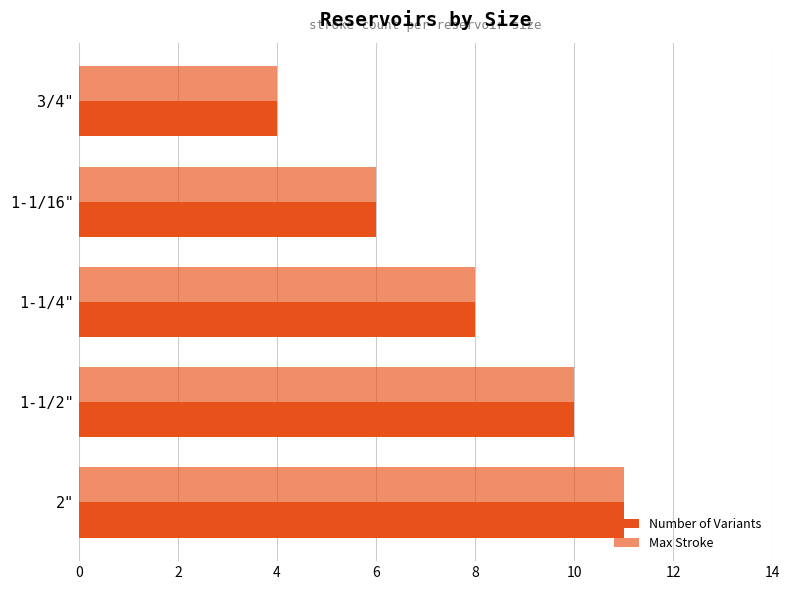

Count the number of data series in this chart.

2